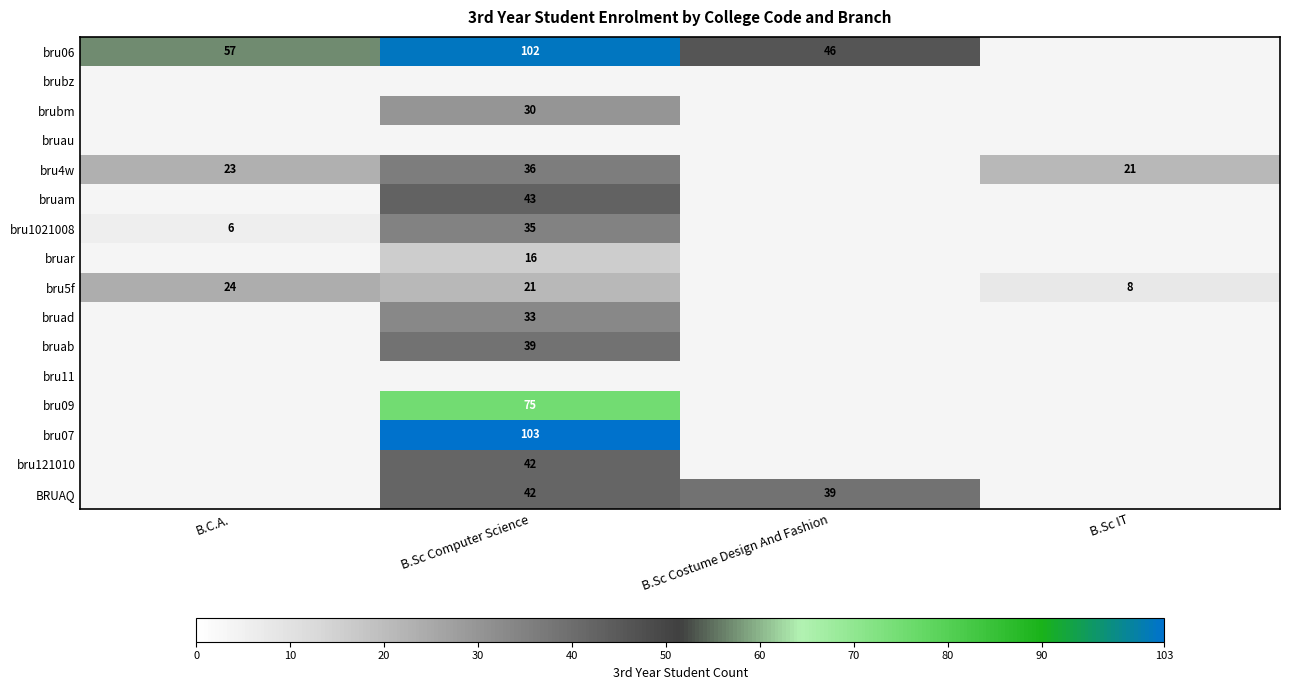

The value of bru06 at B.Sc Computer Science is 102. True or false?

True